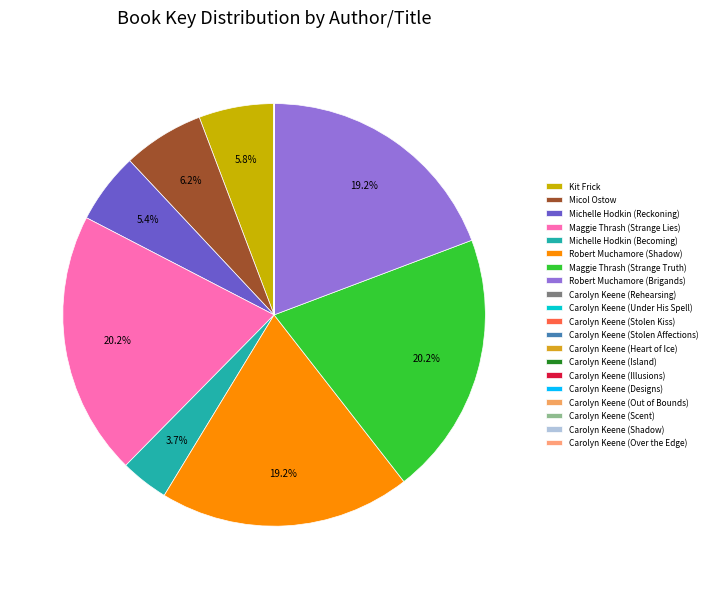

To the nearest percent, what is the difference between the largest and smallest slice percentages?

20%